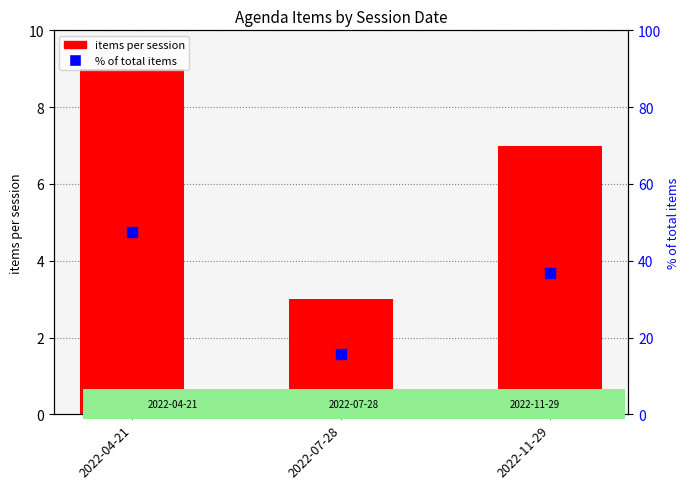

Which series has the widest spread of Y values?

% of total items